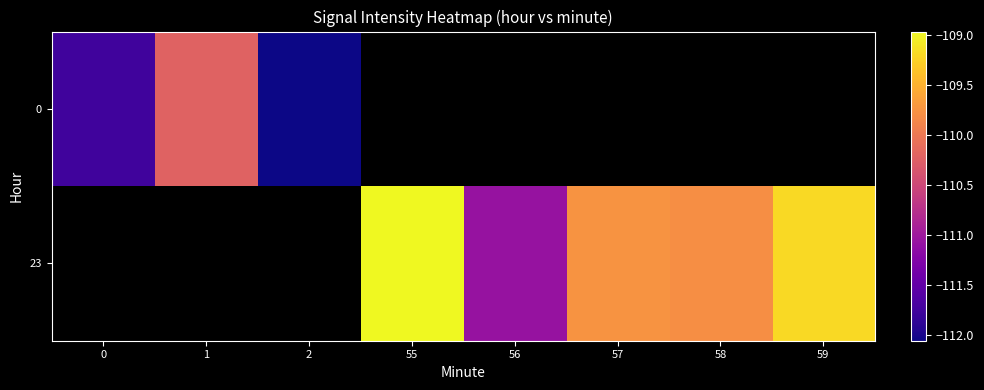

The value of 23 at 57 is -172.3. True or false?

False